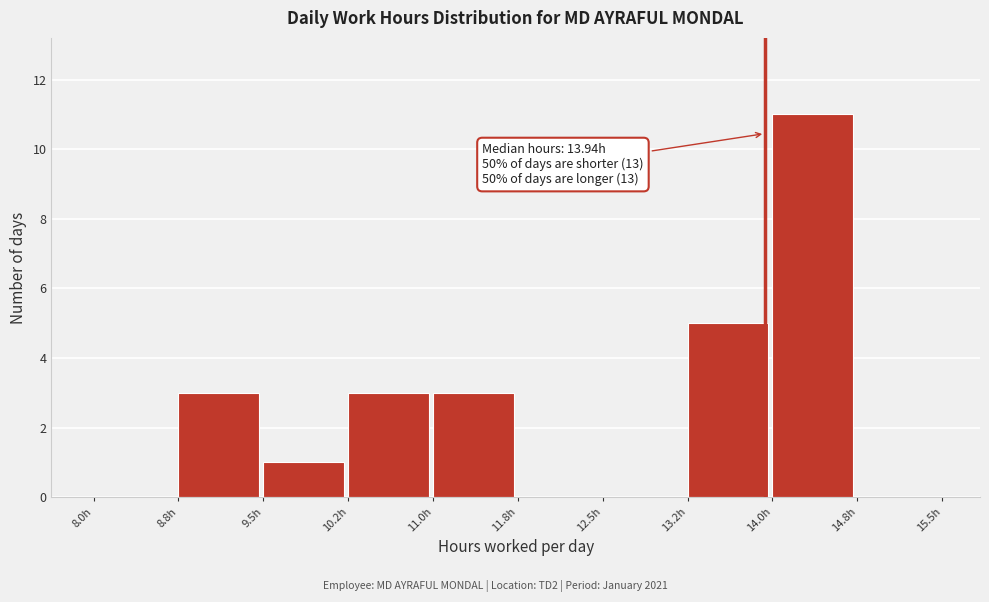

Which range on the x-axis has the tallest bar?

14.00 to 14.75